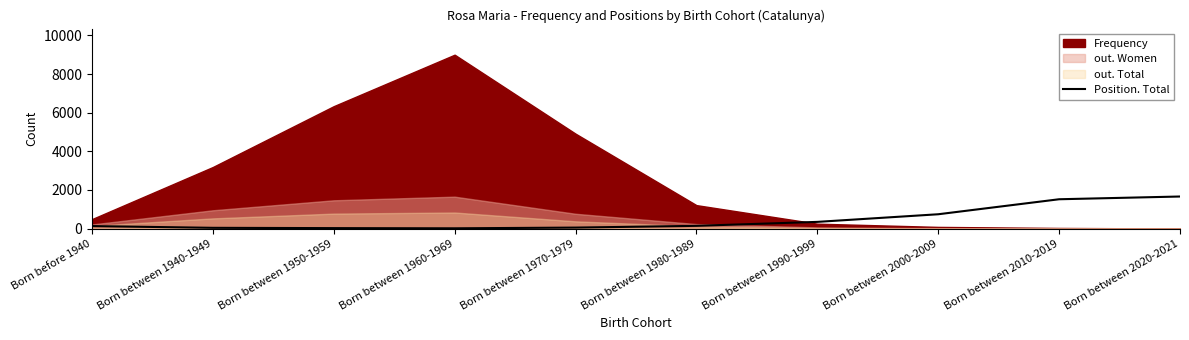

What is the difference between the maximum and minimum values?

1647